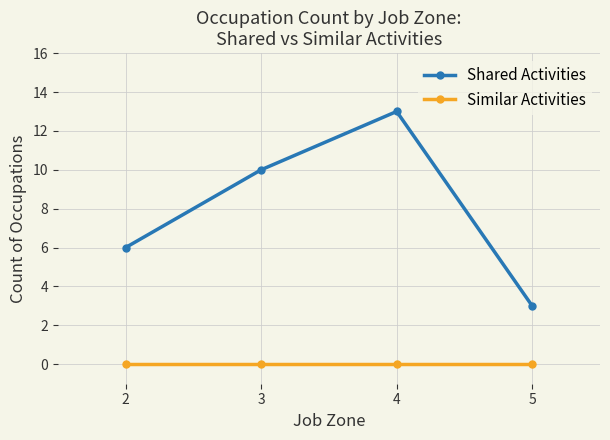

Which series has the largest total across all categories?

Shared Activities